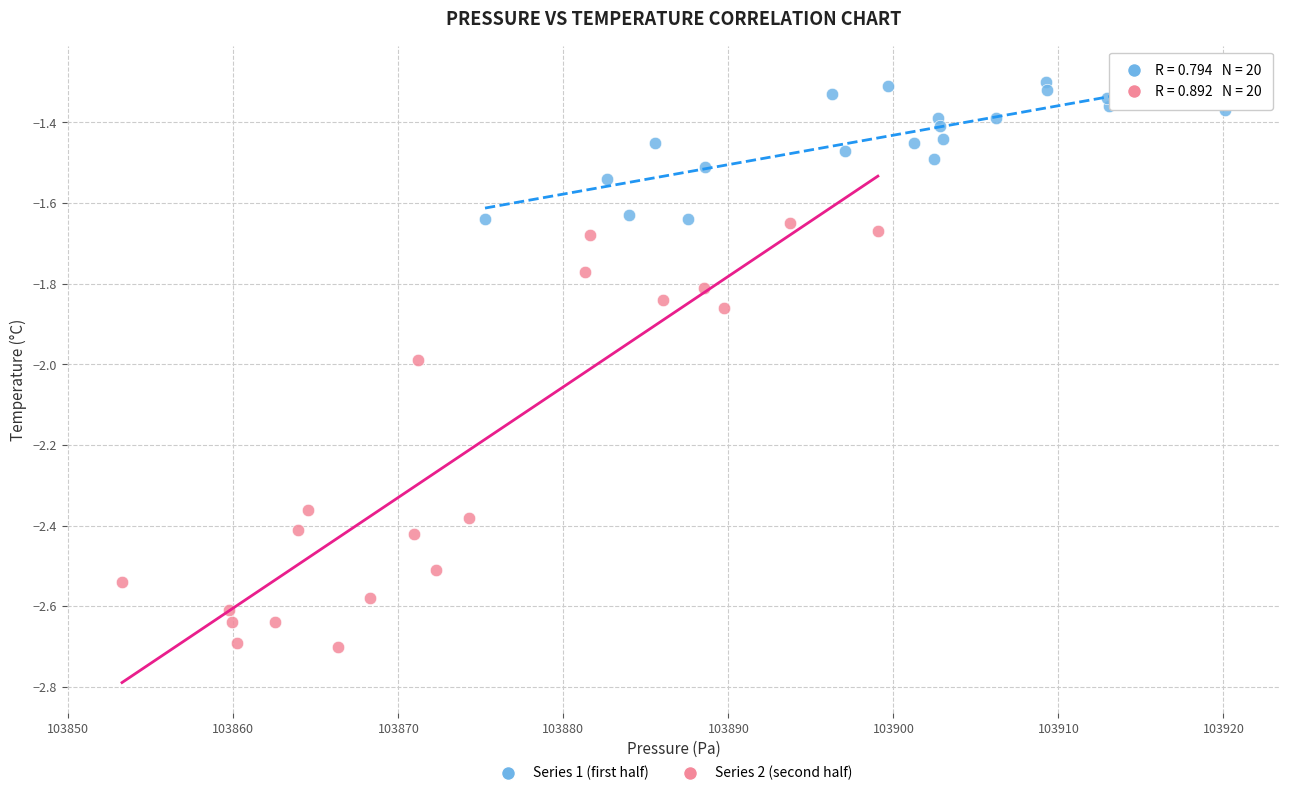

Which series reaches the maximum Y coordinate?

Series 1 (first half)